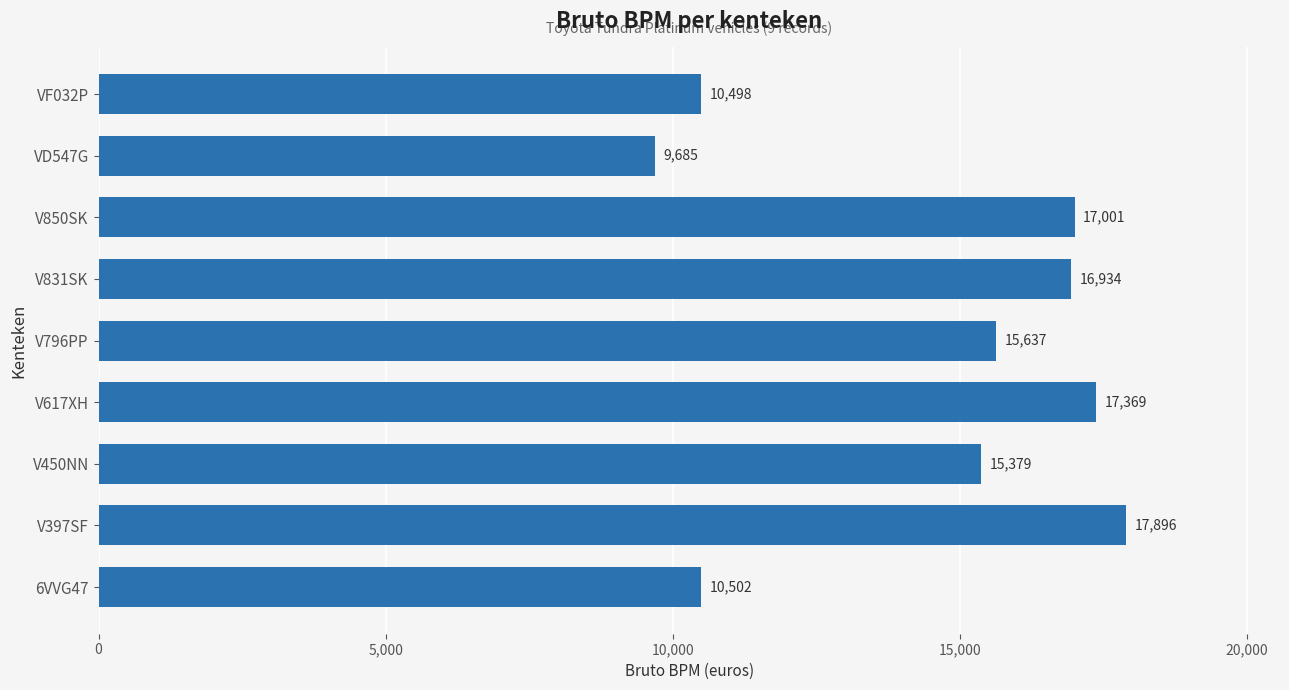

Reading top to bottom, list all the values displayed in this chart.

10498	9685	17001	16934	15637	17369	15379	17896	10502